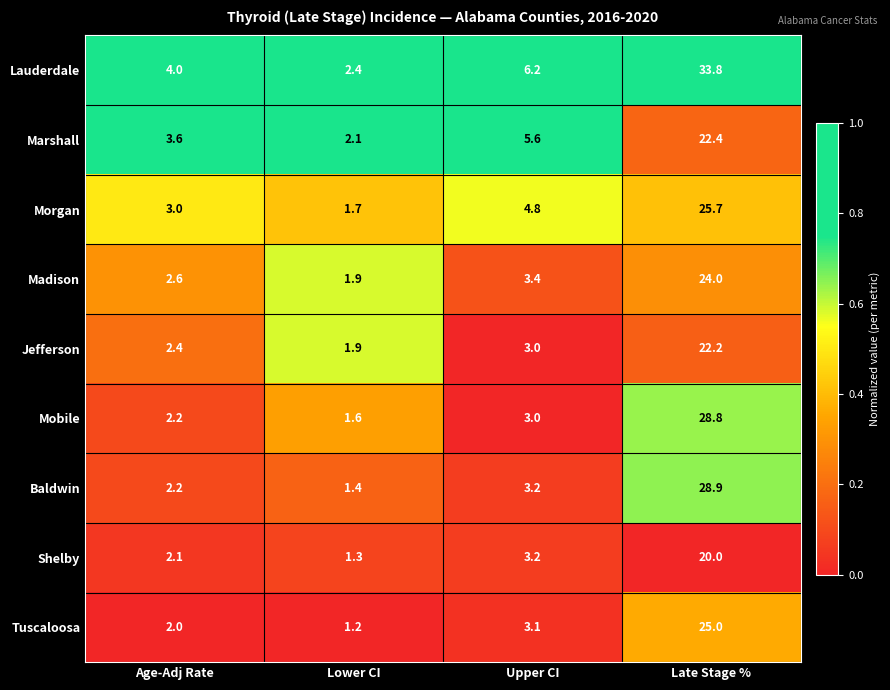

Is it true that Tuscaloosa equals 2.1 at Upper CI?

False